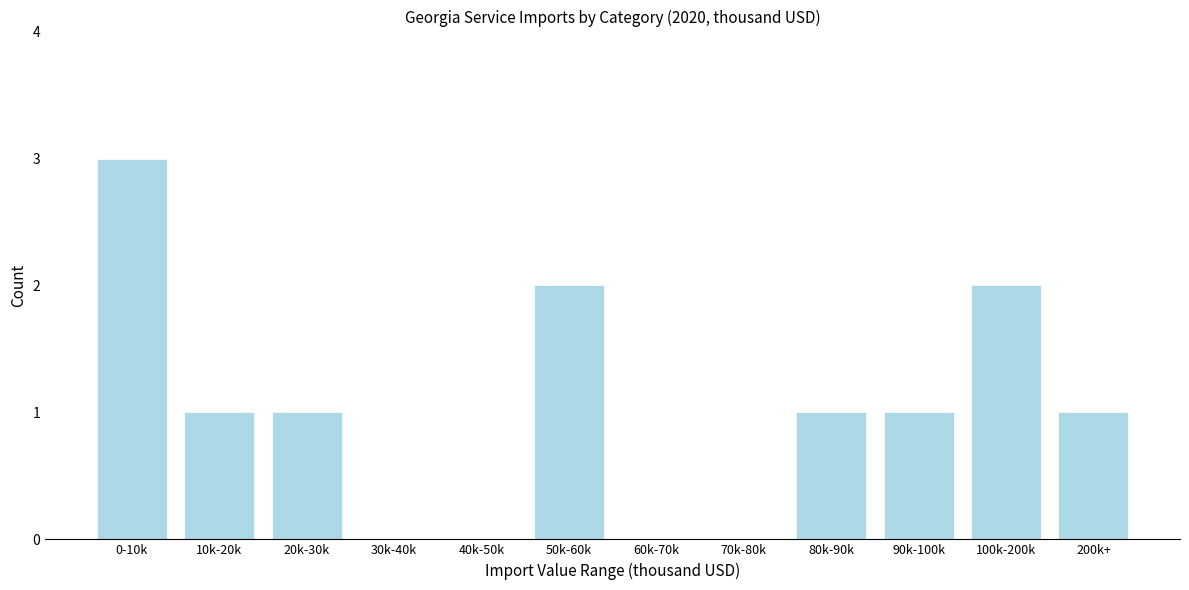

Reading left to right, list all the values displayed in this chart.

0-10k=3	10k-20k=1	20k-30k=1	30k-40k=0	40k-50k=0	50k-60k=2	60k-70k=0	70k-80k=0	80k-90k=1	90k-100k=1	100k-200k=2	200k+=1